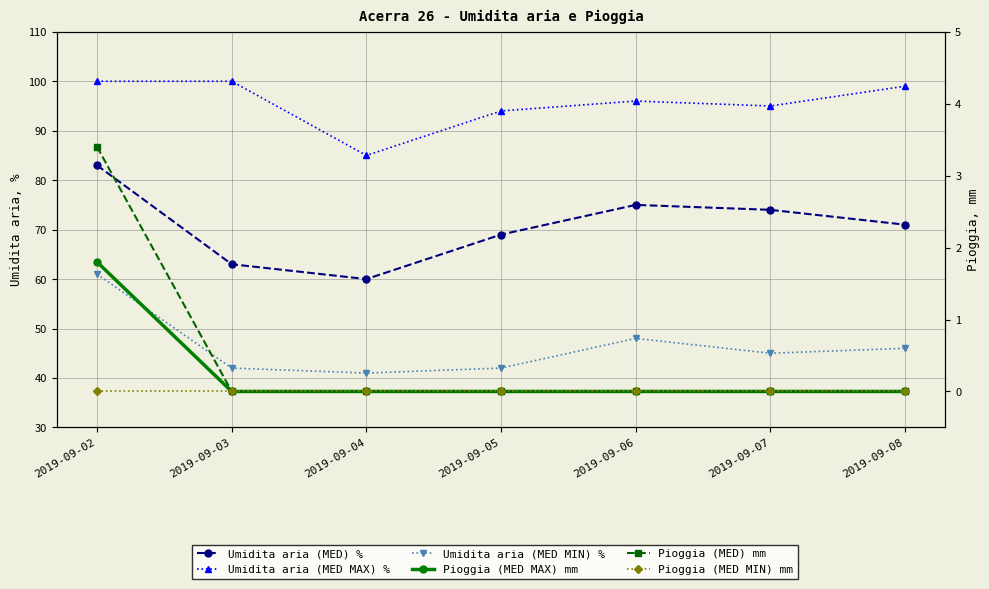

Which category has the lowest value in the Pioggia (MED) mm series?

2019-09-03